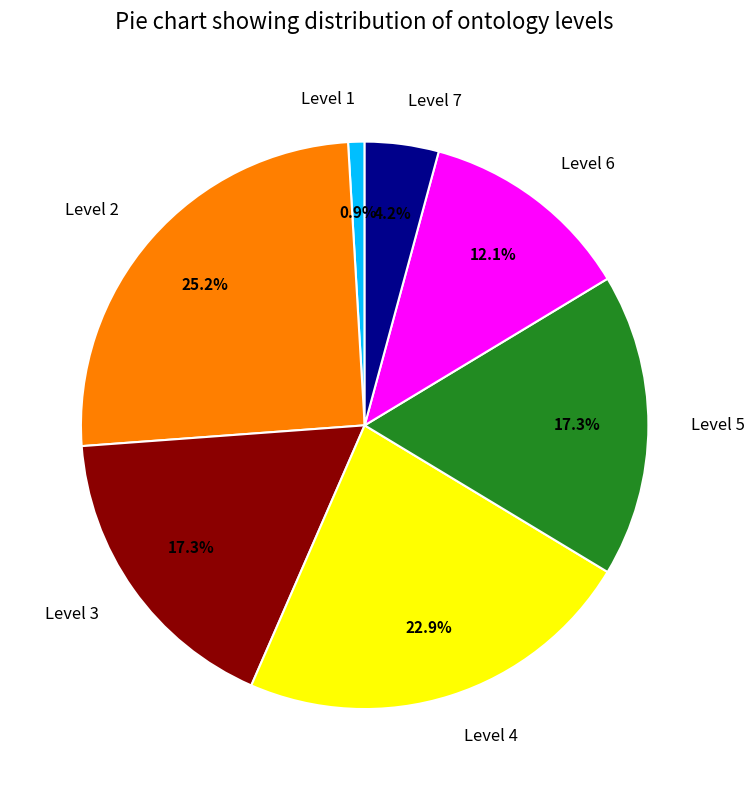

Which category has the biggest portion of the pie?

Level 2